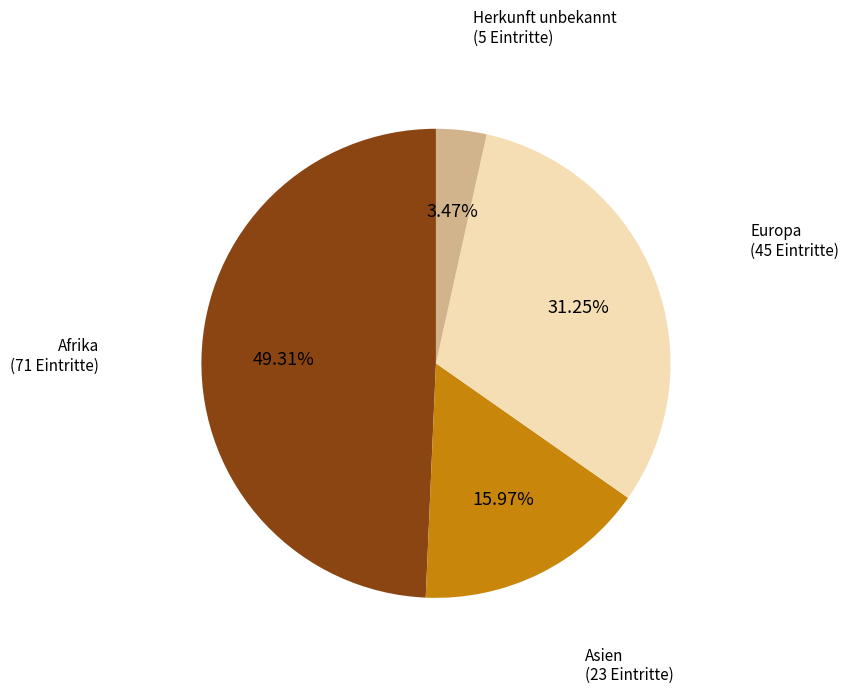

Approximately how many times larger is the value at Asien compared to Herkunft unbekannt?

4.6